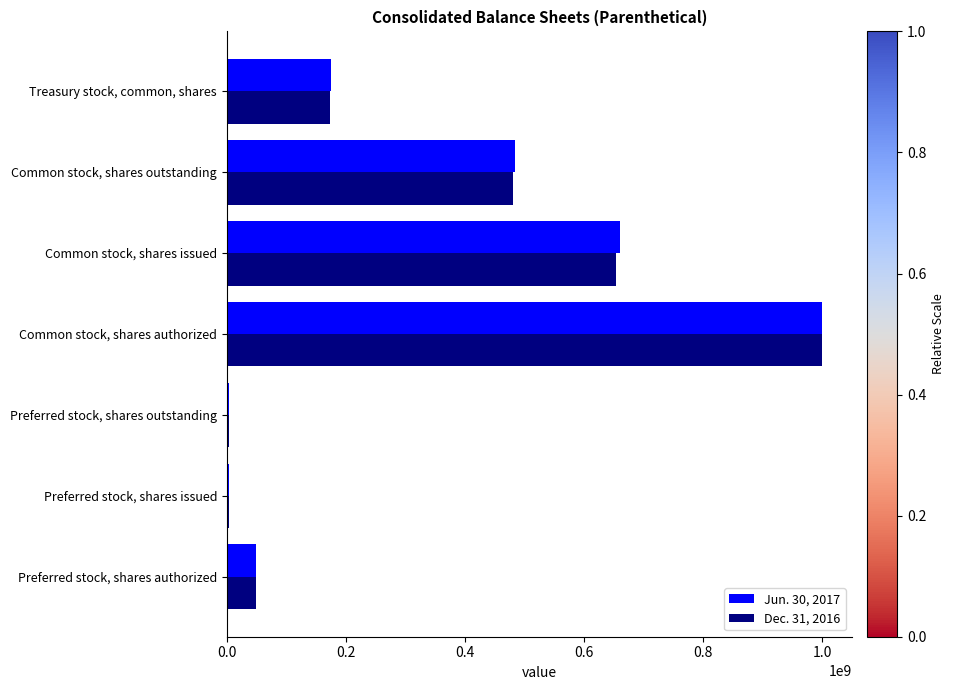

Between Preferred stock, shares authorized and Common stock, shares issued, which series saw the biggest shift?

Jun. 30, 2017